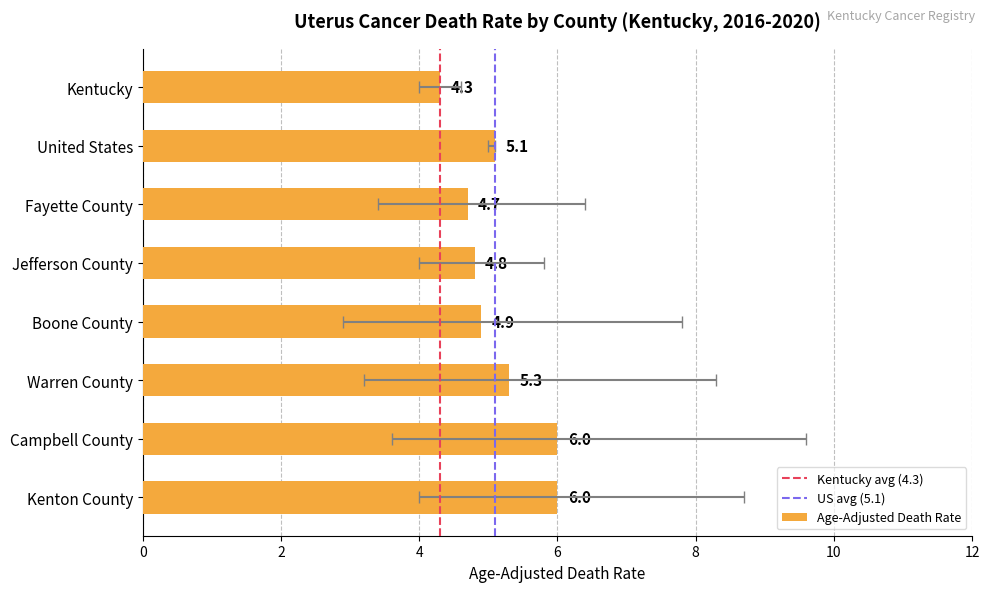

Reading left to right, transcribe all the data shown in this chart.

Age-Adjusted Death Rate: 4.3	5.1	4.7	4.8	4.9	5.3	6.0	6.0
Lower CI: 4.0	5.0	3.4	4.0	2.9	3.2	3.6	4.0
Upper CI: 4.6	5.1	6.4	5.8	7.8	8.3	9.6	8.7